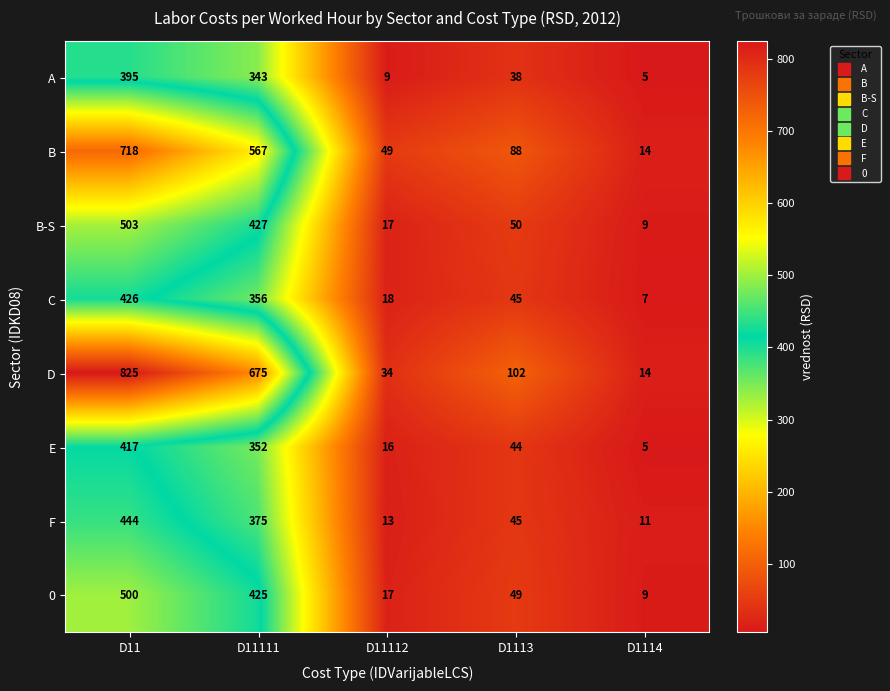

What is the average value of the A series?

158